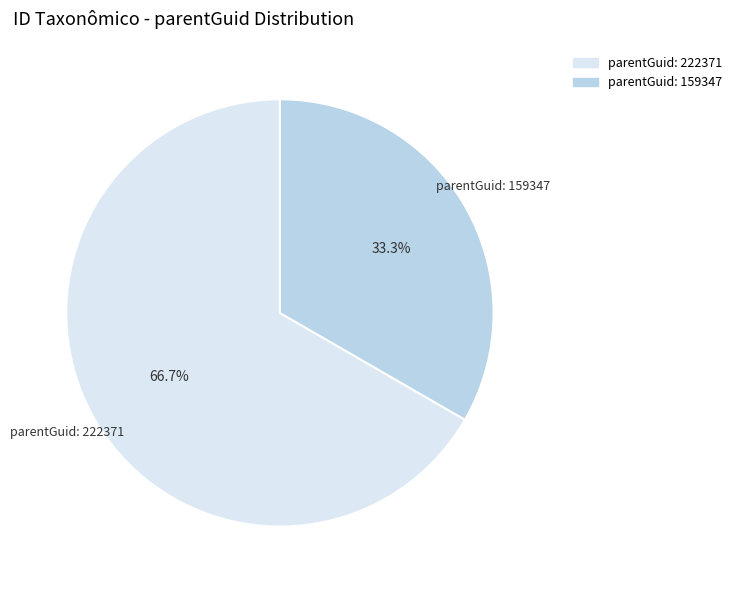

Does any single category account for the majority?

Yes